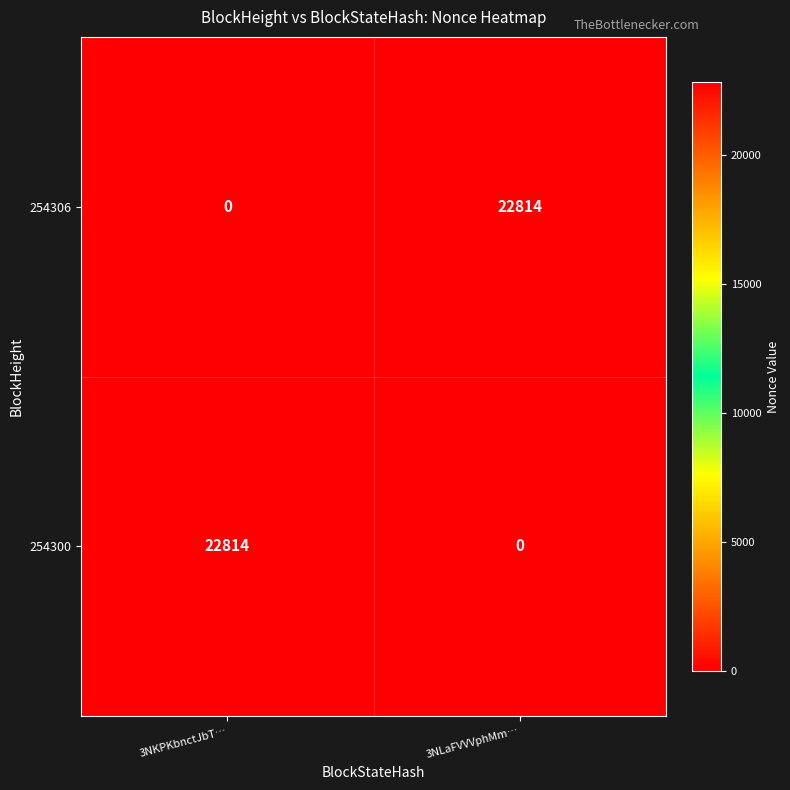

What is the sum of all 254300 values?

22814